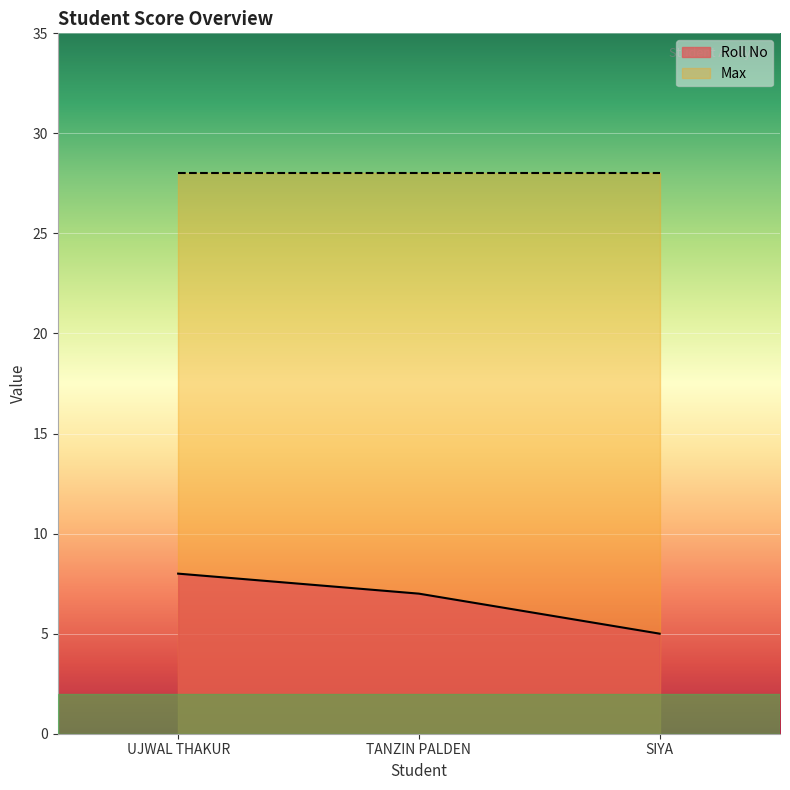

The value at SIYA is 8. True or false?

False